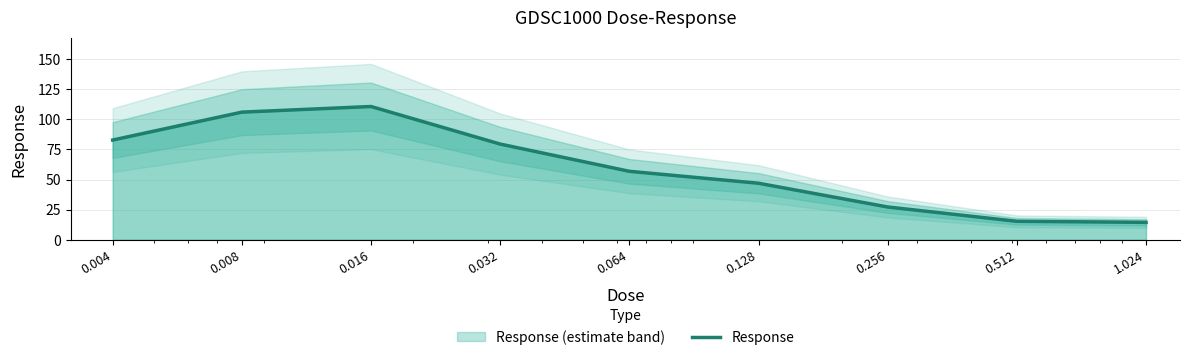

Reading right to left, transcribe all the data shown in this chart.

1.024=14.4	0.512=15.3	0.256=27.2	0.128=46.9	0.064=56.8	0.032=79.5	0.016=110.7	0.008=106.0	0.004=82.8